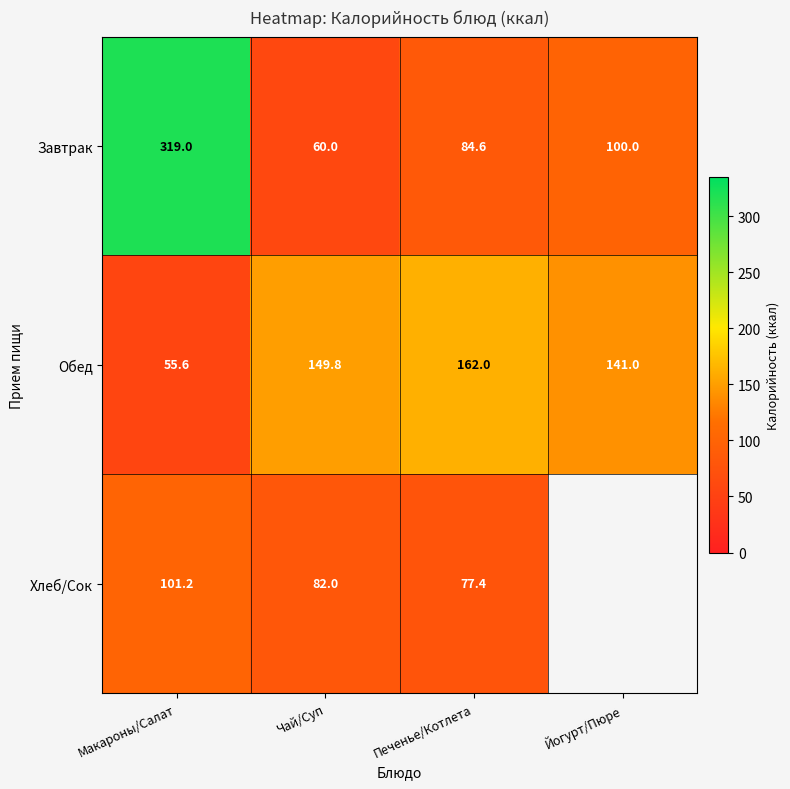

At how many categories does at least one series exceed 176?

1